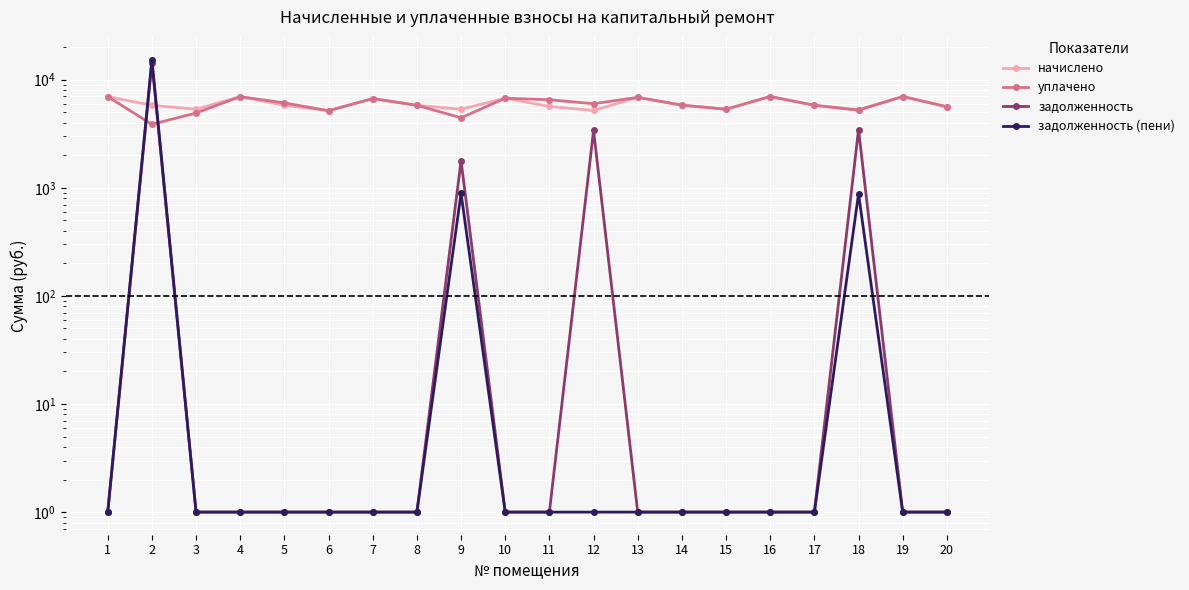

What is the value of the уплачено point at the 10th from the left?

6739.9